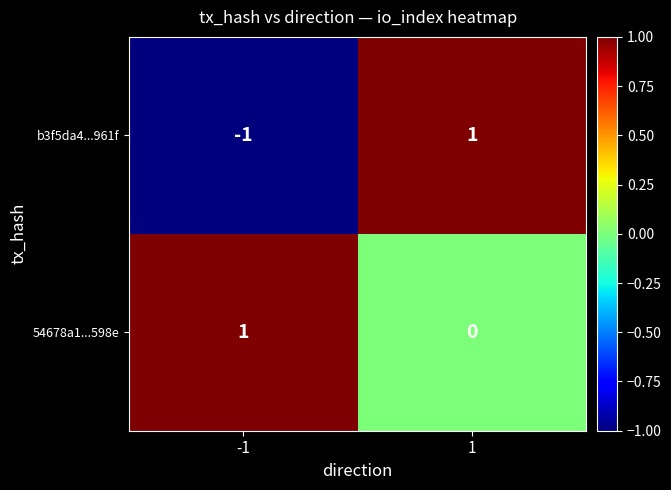

Which series has the largest total across all categories?

54678a1...598e